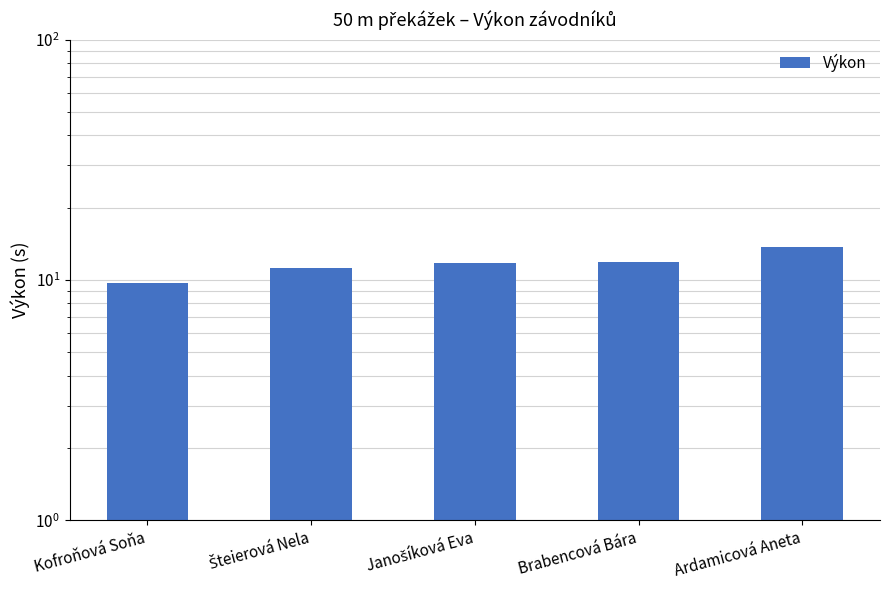

Are the bars horizontal?

No